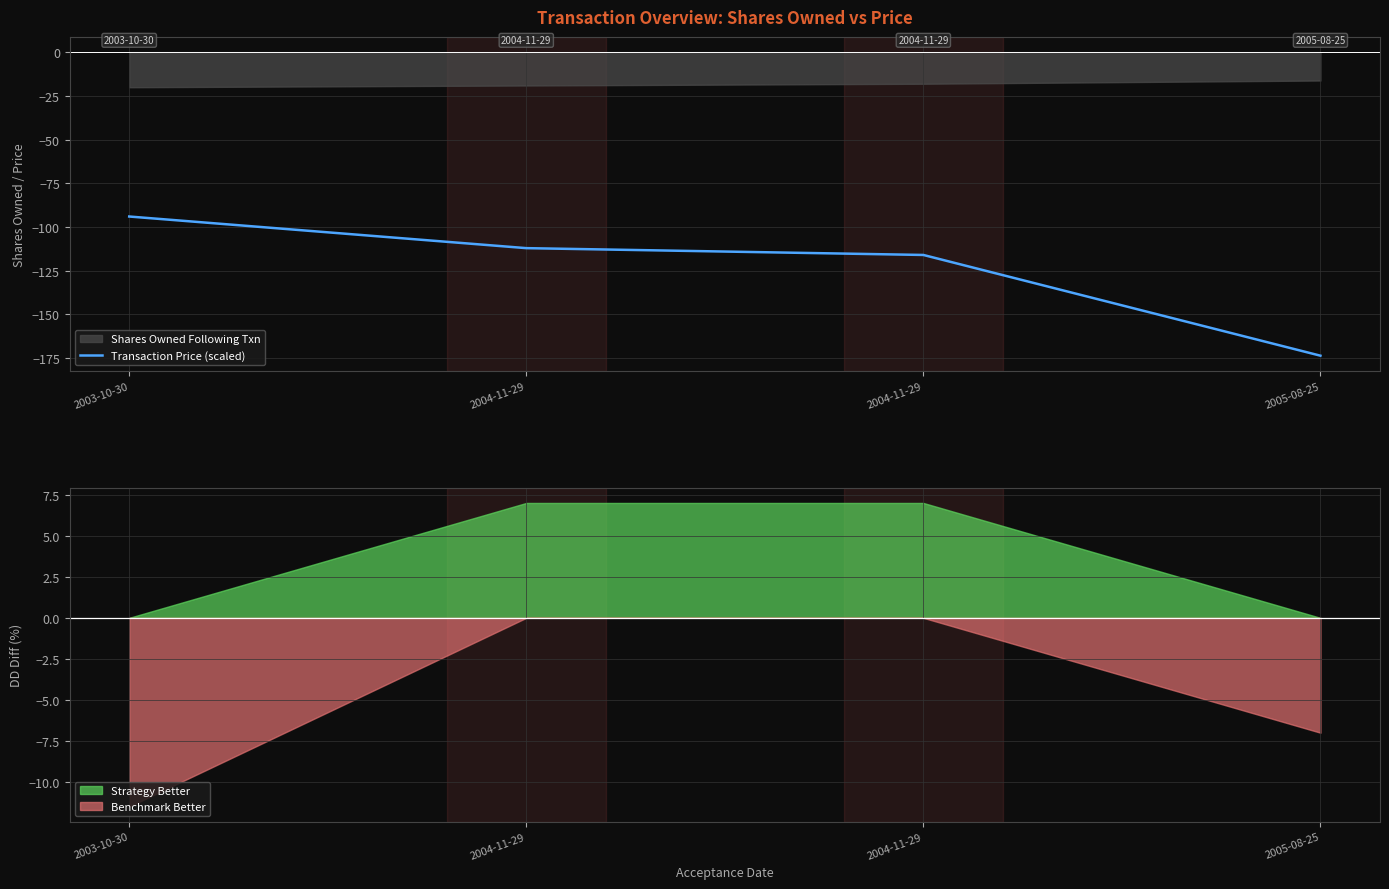

List the labels in order of value, smallest first.

2005-08-25, 2004-11-29, 2004-11-29, 2003-10-30